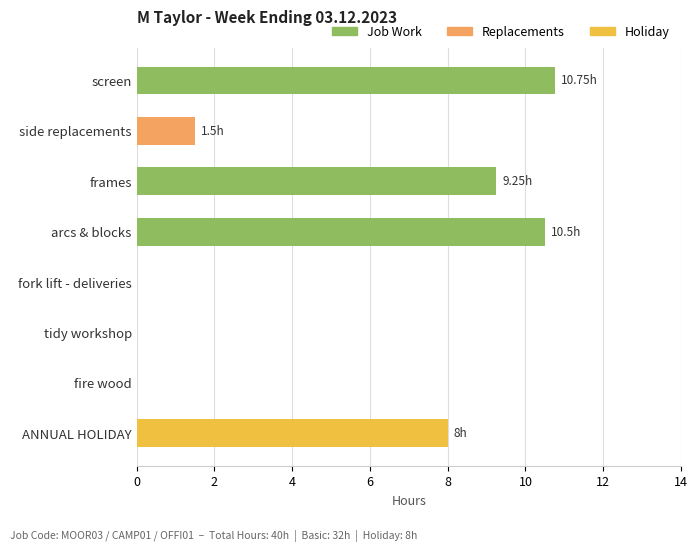

What is the change in value from side replacements to arcs & blocks?

+9.0